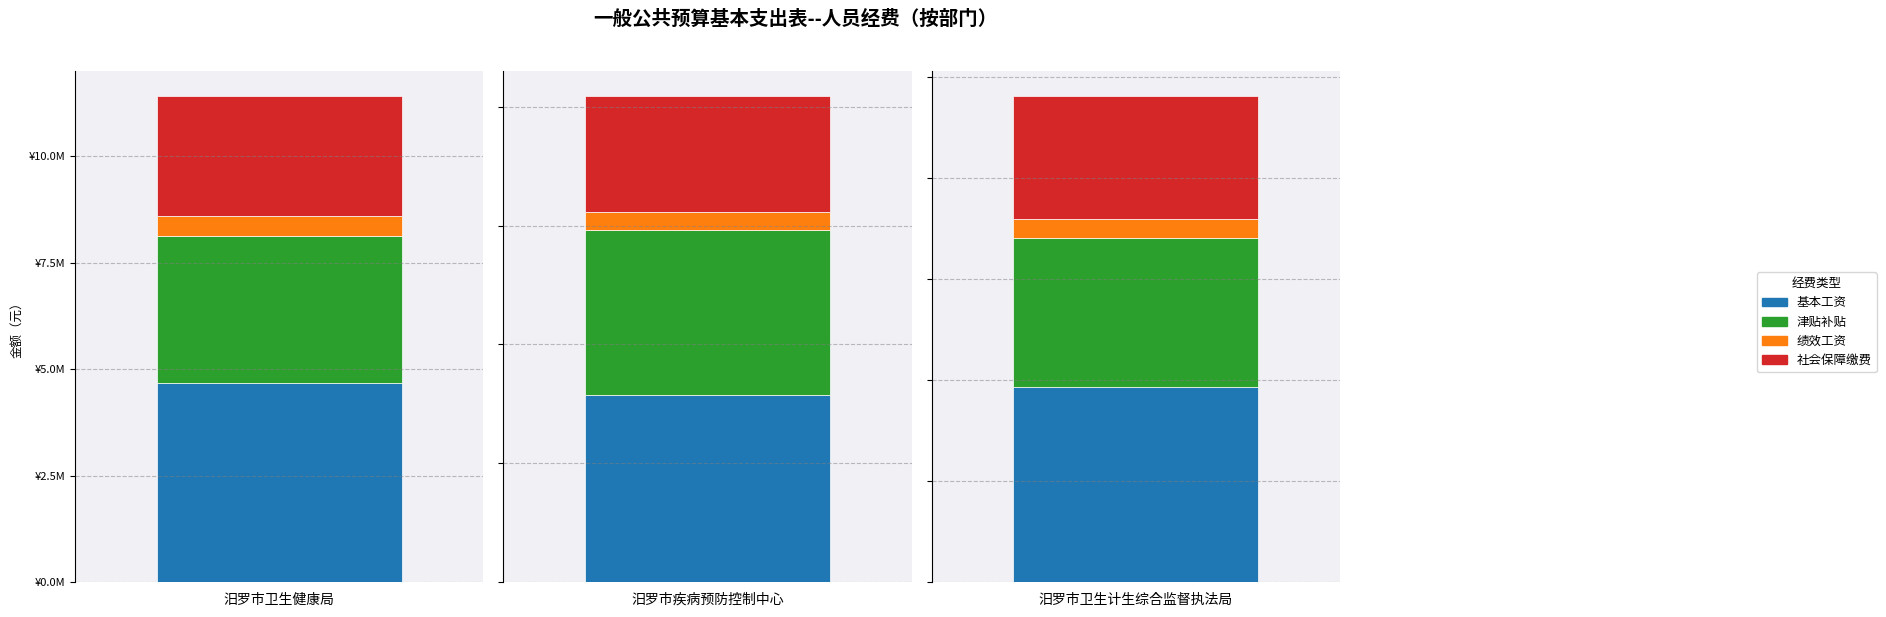

The 绩效工资 series shows 21720.4 at 汨罗市卫生计生综合监督执法局. True or false?

False